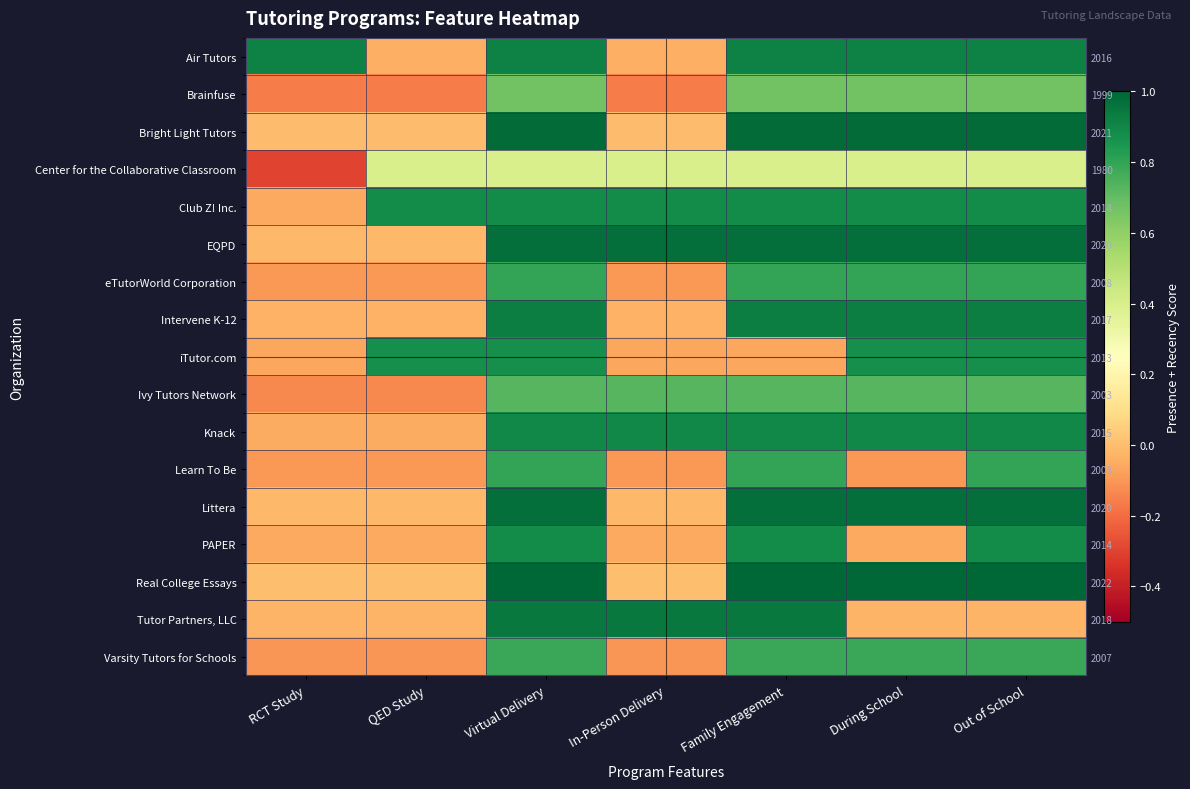

What is the difference between the highest and lowest values at QED Study?

1.1